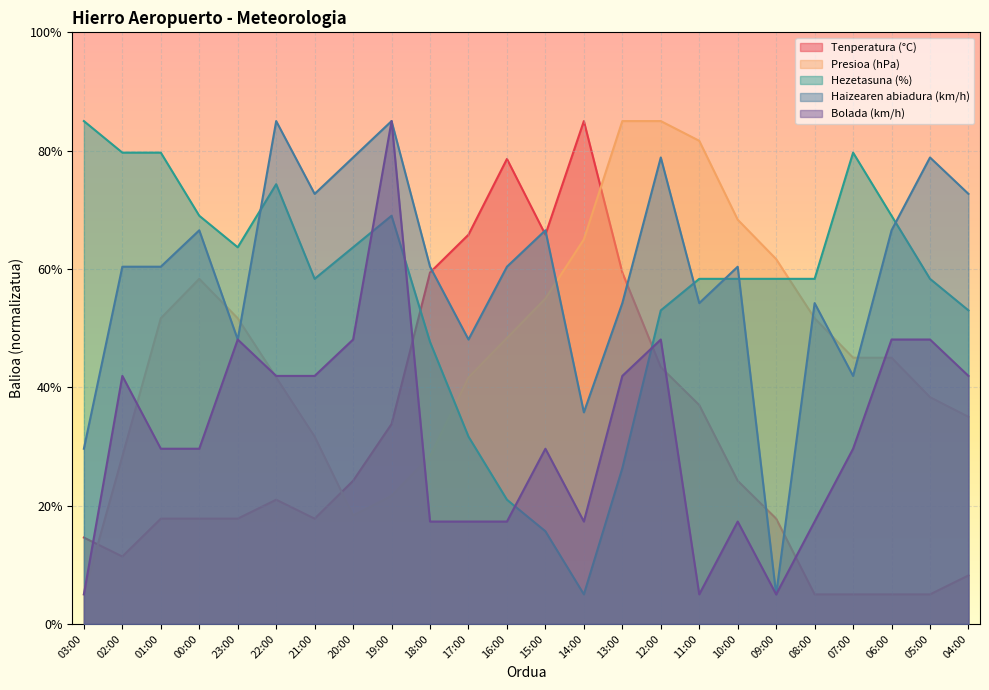

Is the value of Bolada (km/h) at 17:00 greater than the value of Presioa (hPa) at 14:00?

No